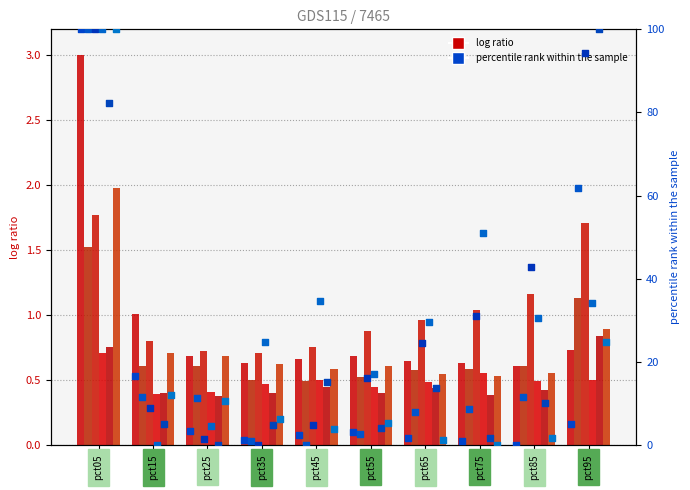

At which category is the sum across all series the highest?

pct05